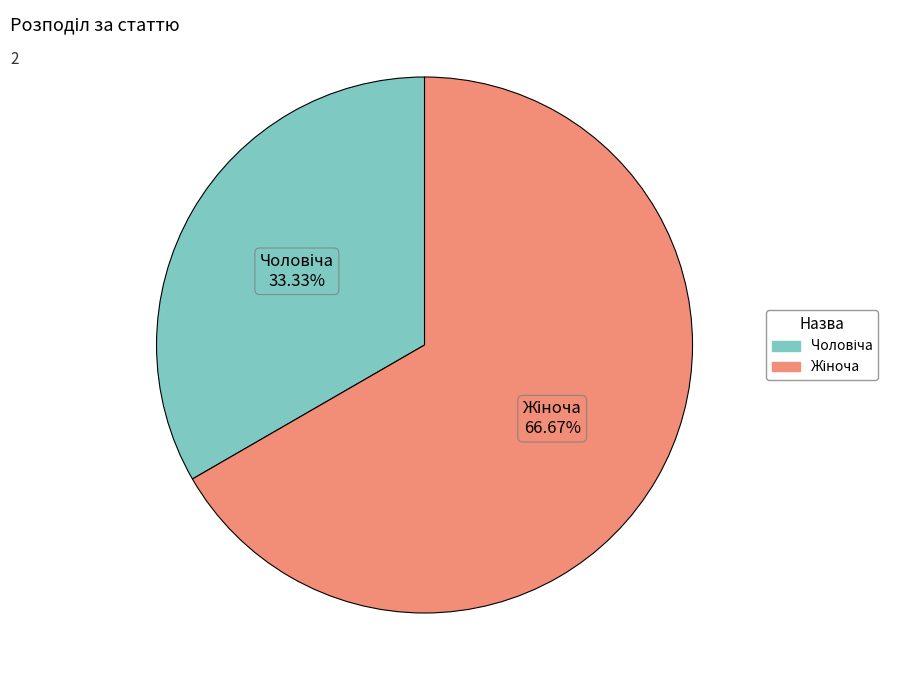

Does any single category account for the majority?

Yes